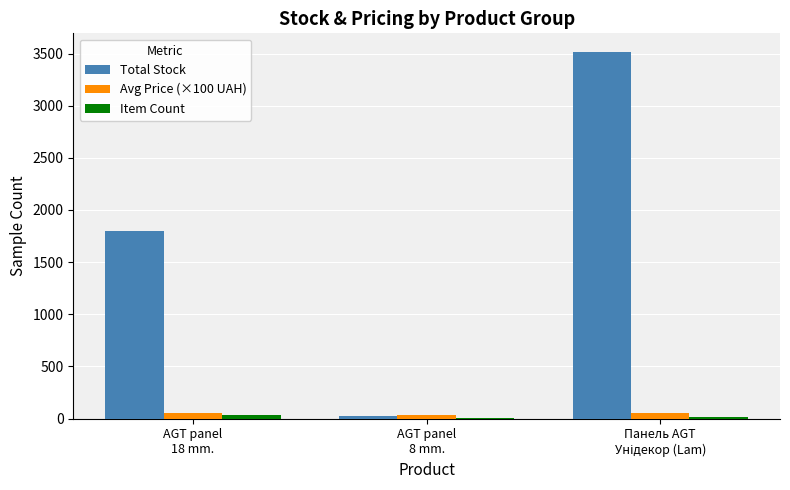

Which series has the largest total across all categories?

Total Stock